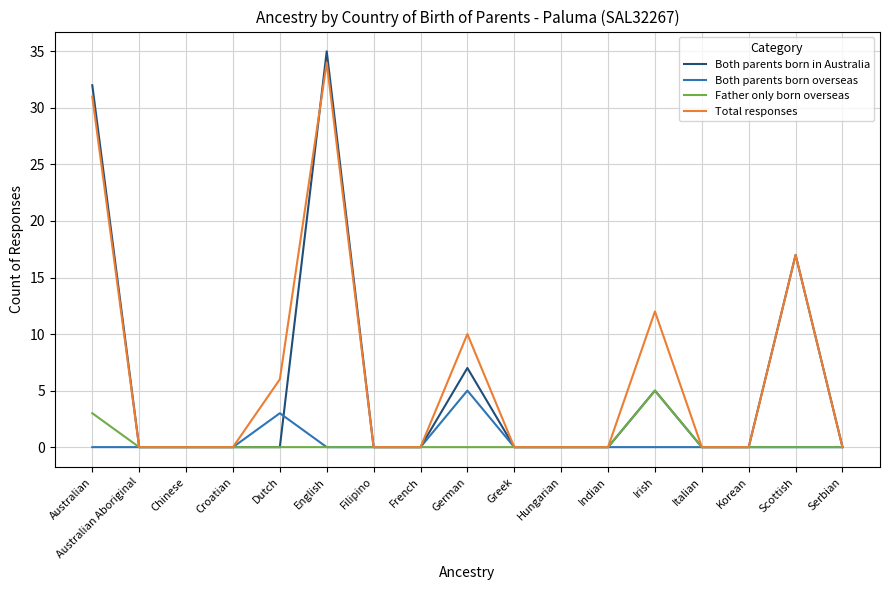

Where is Both parents born overseas nearest to the value 2?

Dutch